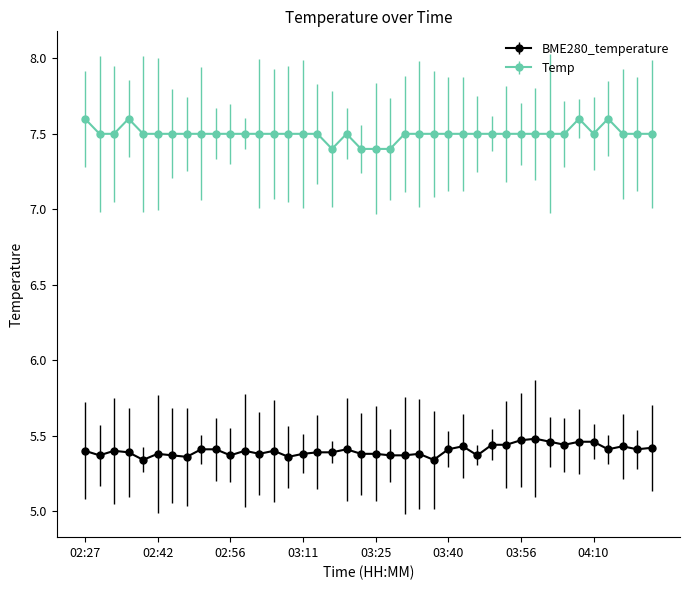

List the series in order of their overall mean, lowest first.

BME280_temperature, Temp